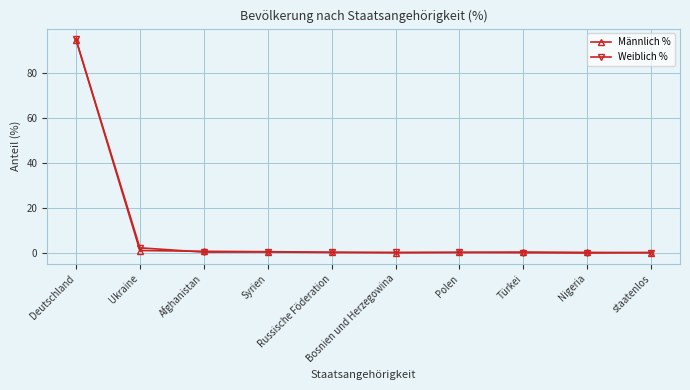

What is the difference between the maximum and minimum values in the Männlich % series?

94.7